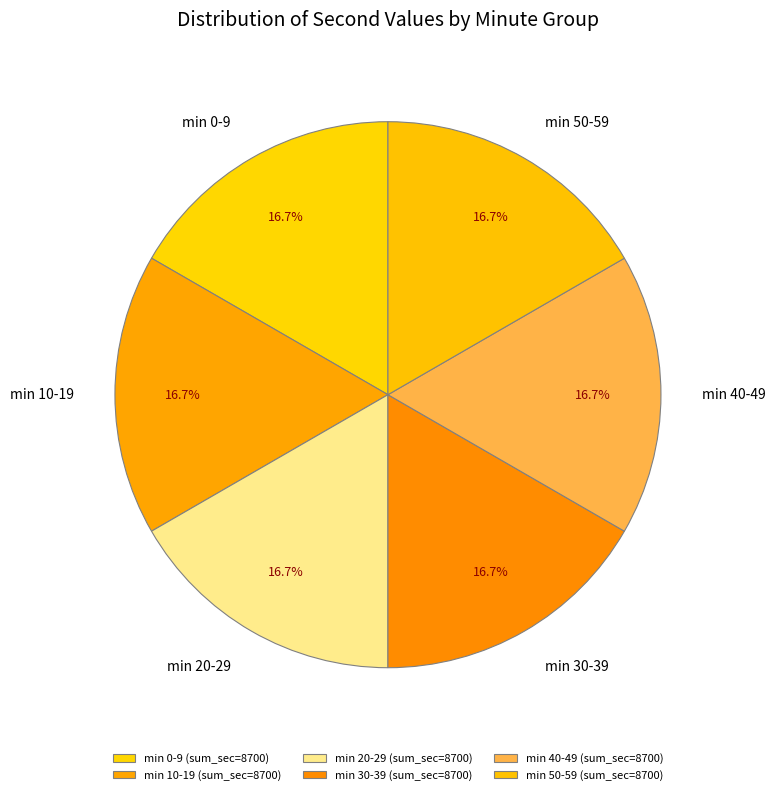

Is there a majority slice in this chart?

No